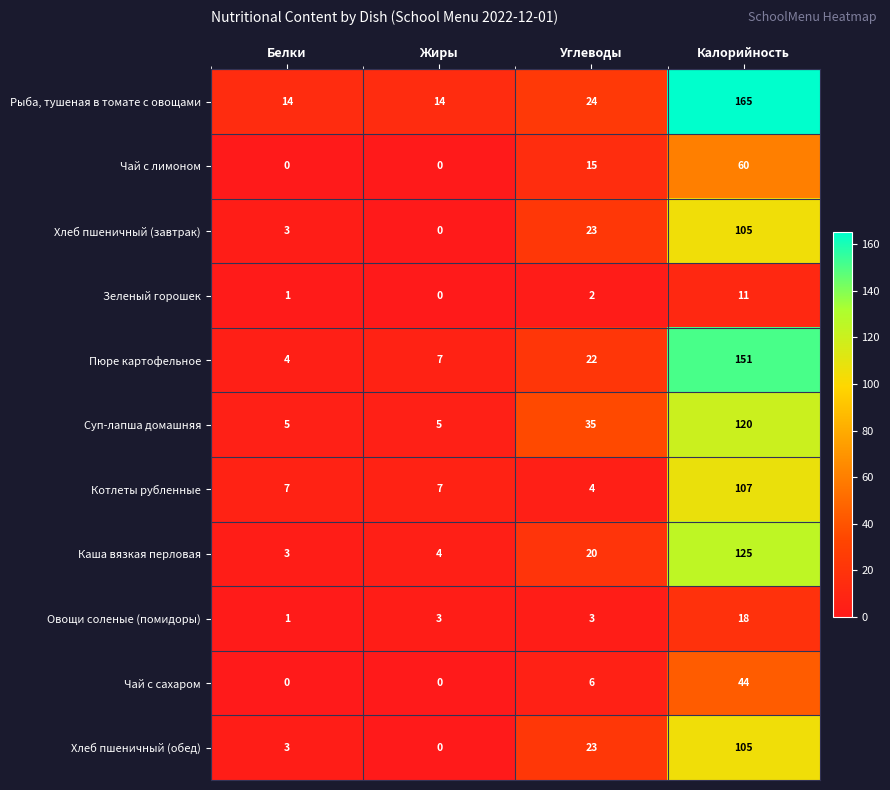

What is the sum of all Хлеб пшеничный (обед) values?

131